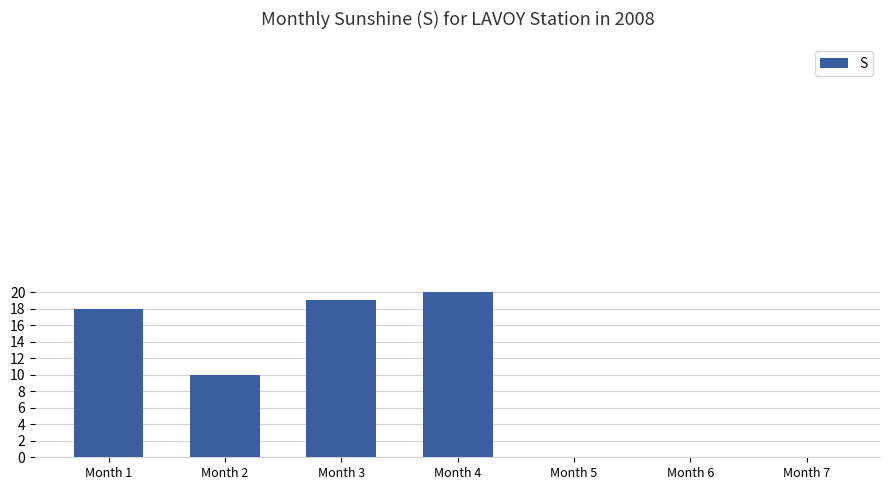

Are the bars grouped side by side (vs. stacked)?

No